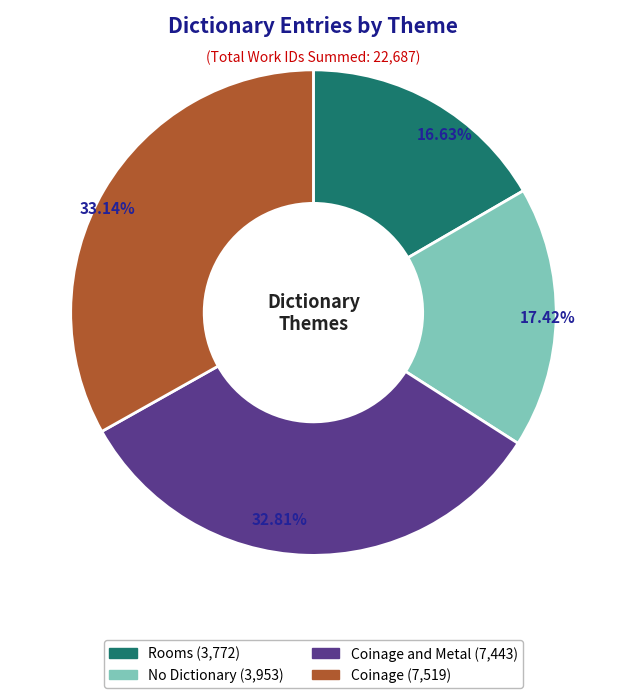

Is there a majority slice in this chart?

No